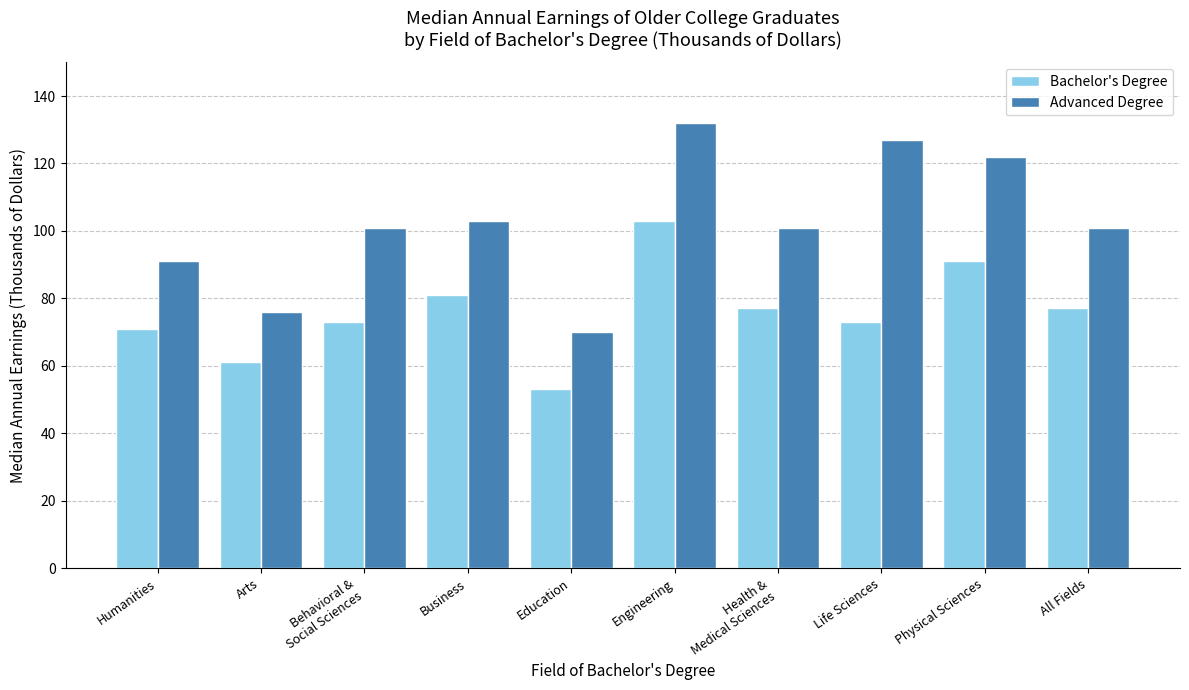

Rank the series by their average value, from lowest to highest.

Bachelor's Degree, Advanced Degree